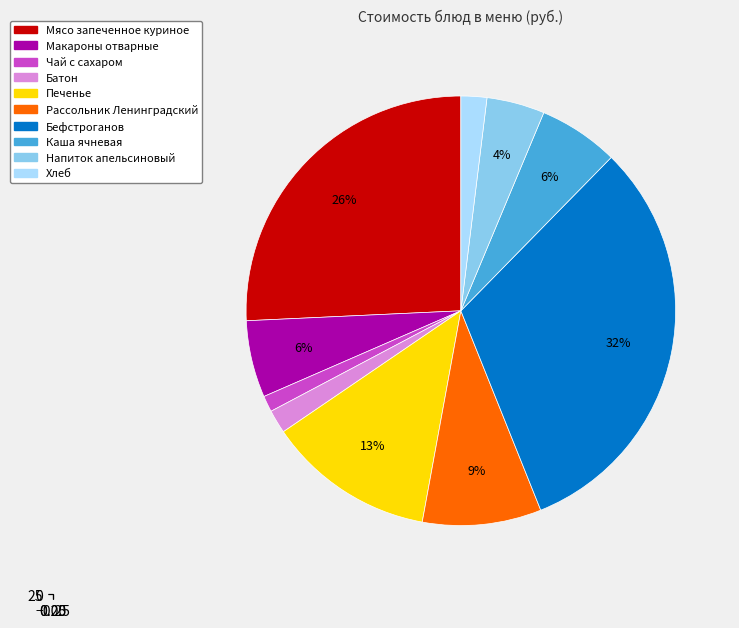

The Напиток апельсиновый slice represents 16% of the pie. True or false?

False